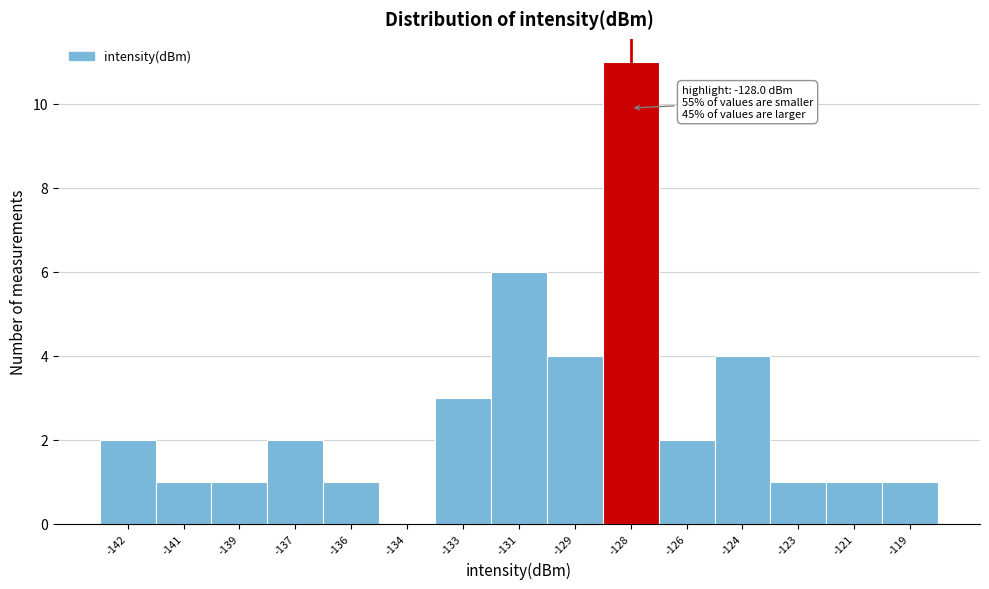

Reading left to right, what are all the values shown in this chart?

-142=2	-141=1	-139=1	-137=2	-136=1	-134=0	-133=3	-131=6	-129=4	-128=11	-126=2	-124=4	-123=1	-121=1	-119=1